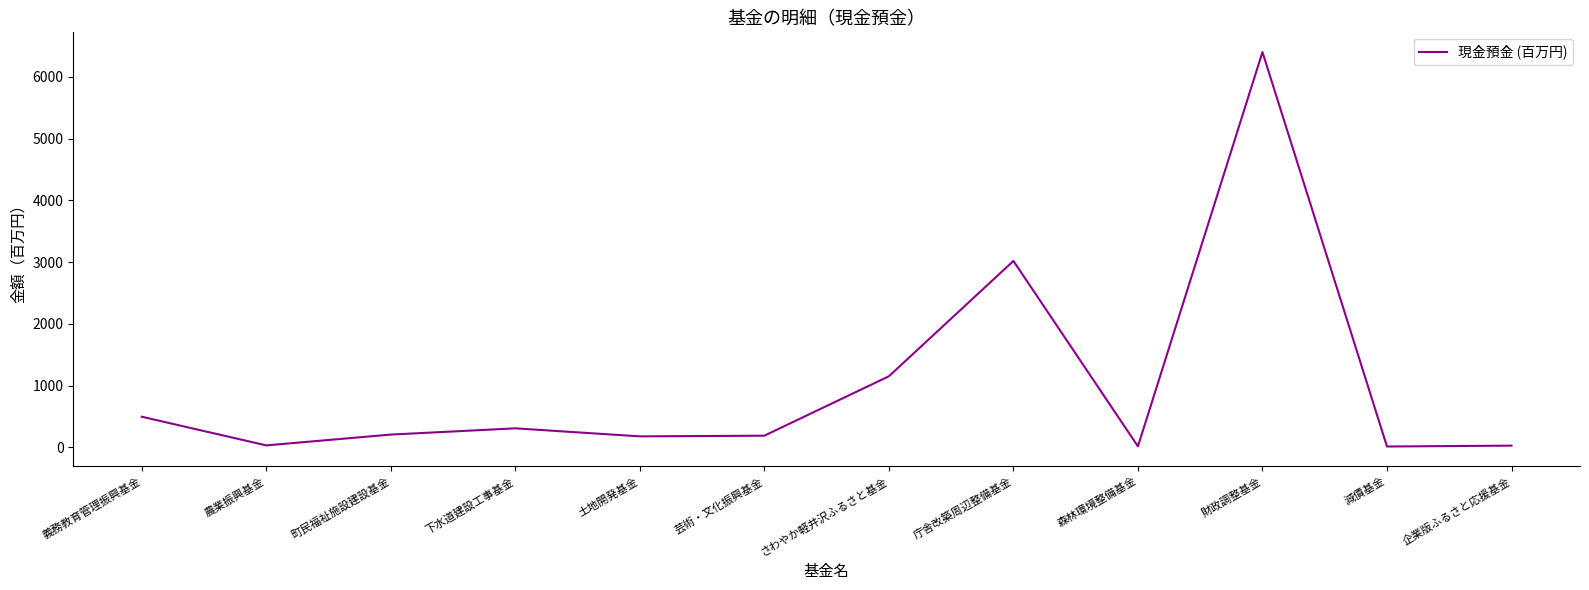

Is it true that the value at 下水道建設工事基金 is 308?

True